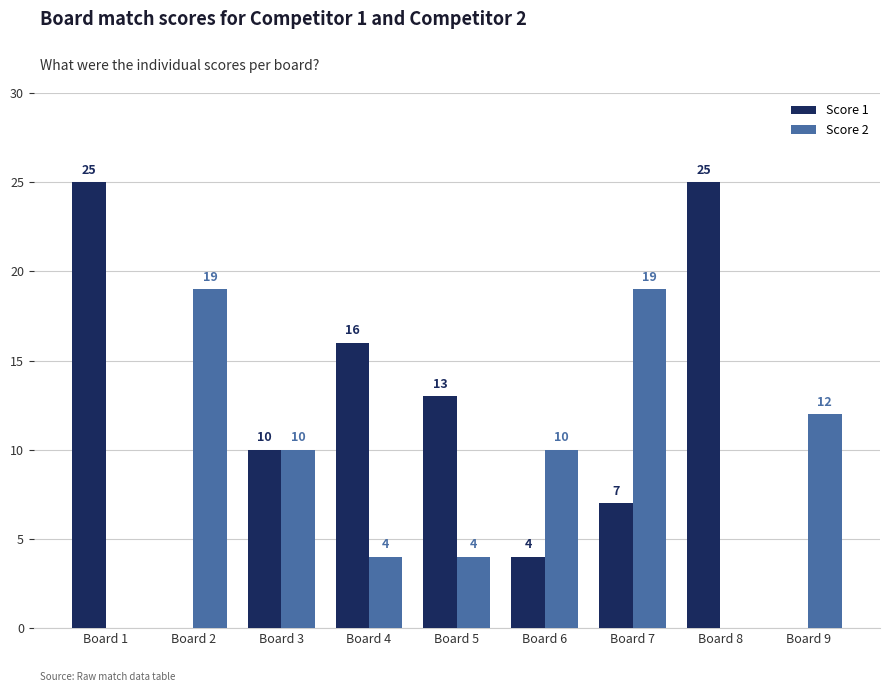

Count the number of data series in this chart.

2